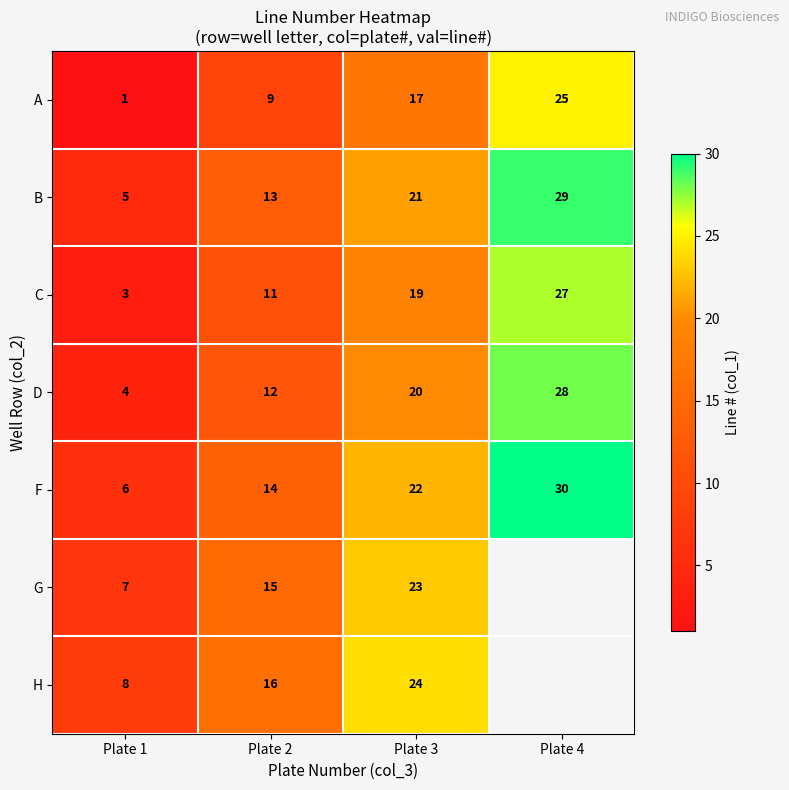

At Plate 1, list the series in order from smallest to largest.

A, C, D, B, F, G, H